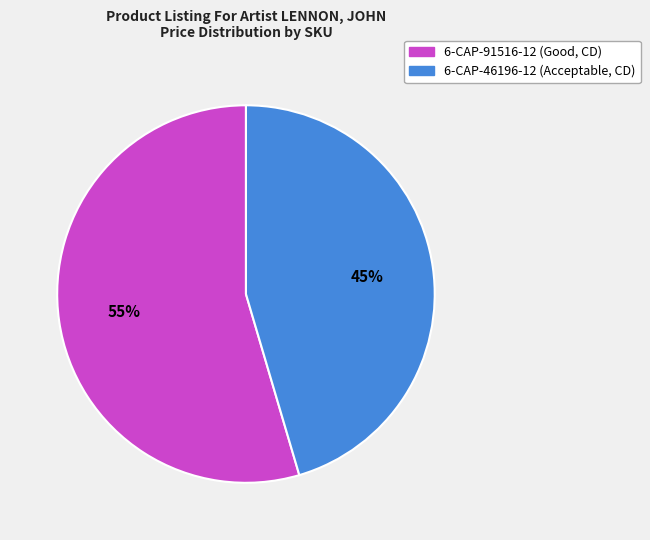

Between 6-CAP-46196-12 (Acceptable, CD) and 6-CAP-91516-12 (Good, CD), which is larger?

6-CAP-91516-12 (Good, CD)